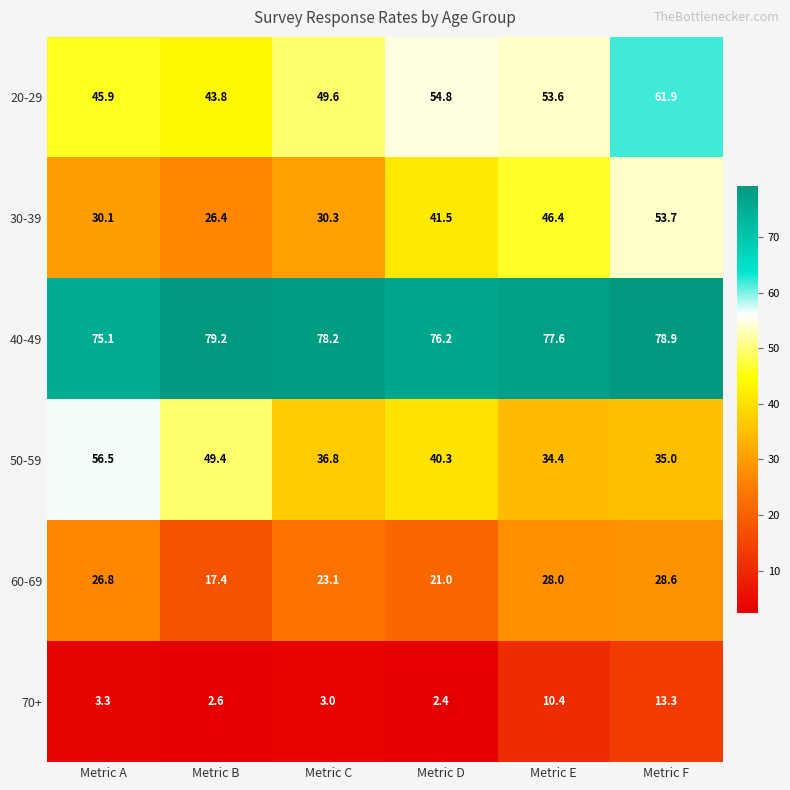

Count the number of data series in this chart.

6